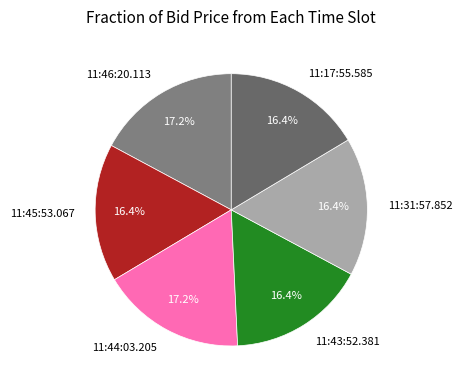

To the nearest percent, what portion does 11:17:55.585 represent?

16%